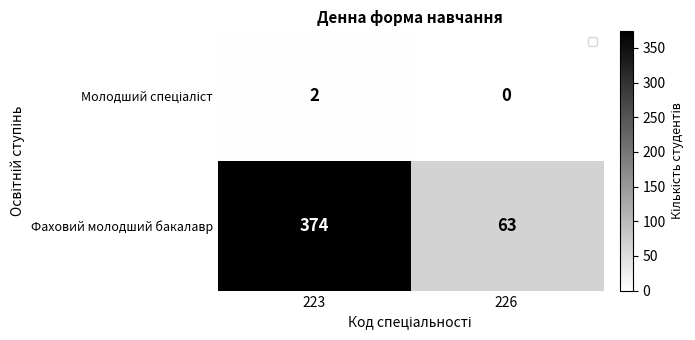

How many values in Молодший спеціаліст are above zero?

1